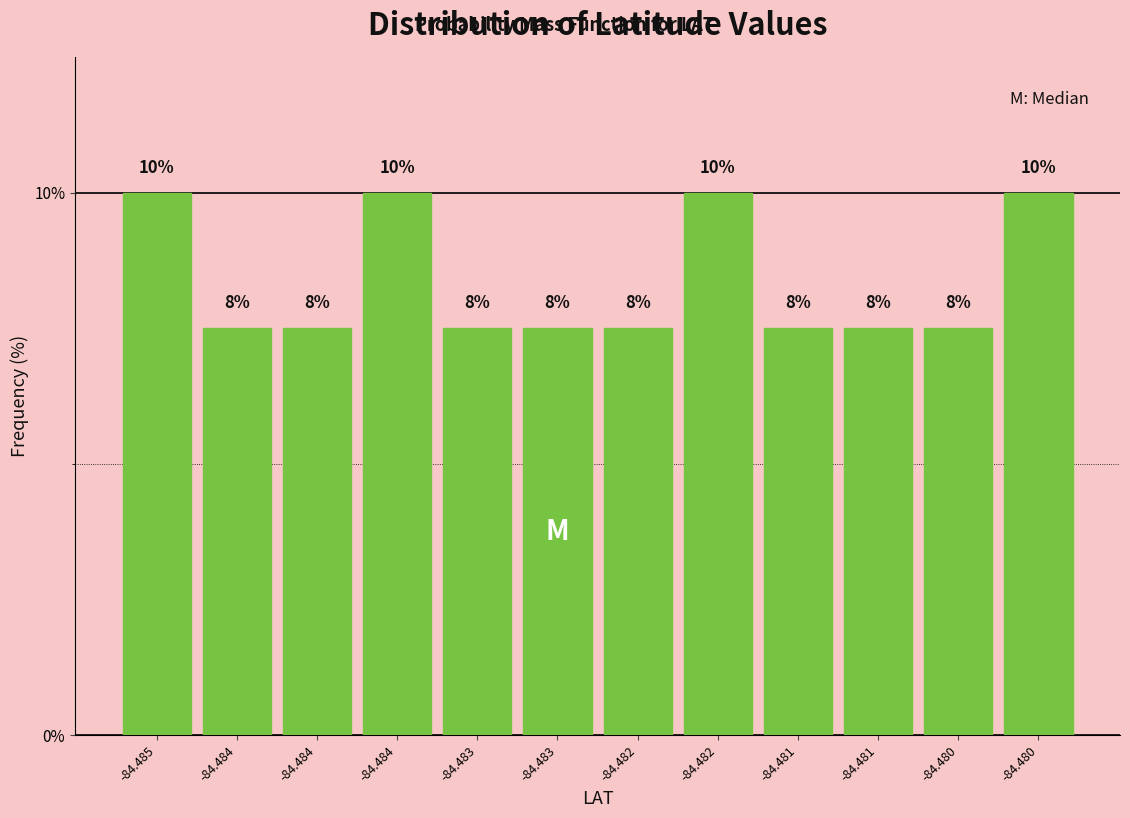

How many bars are there in total?

12